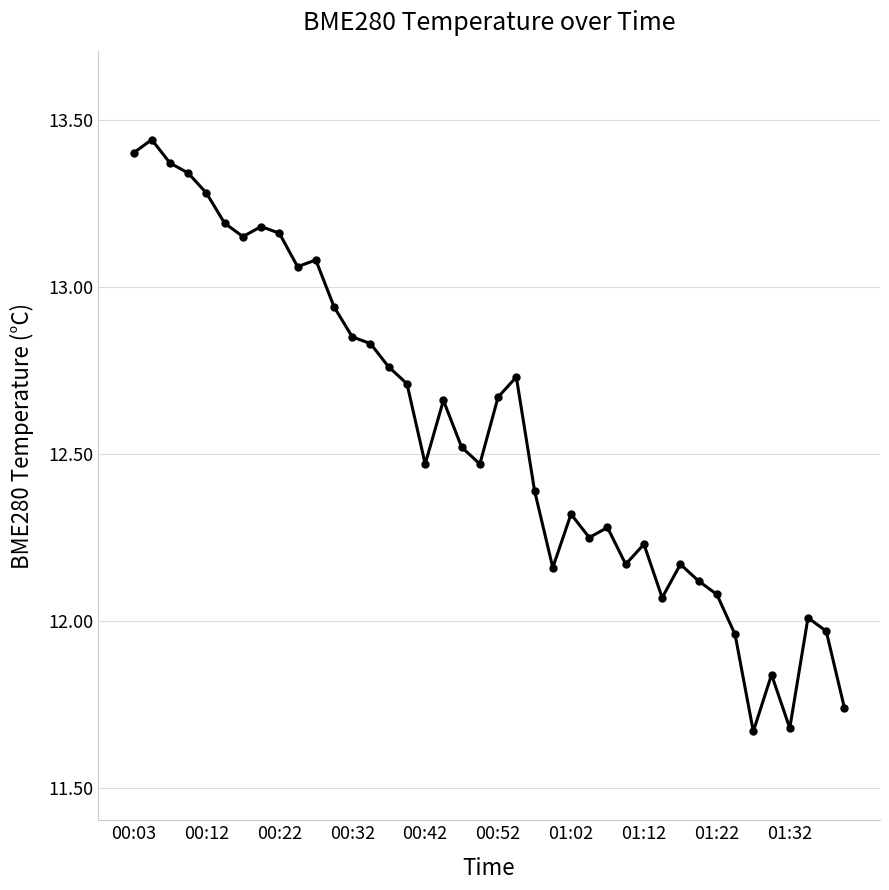

What is the average value?

12.6